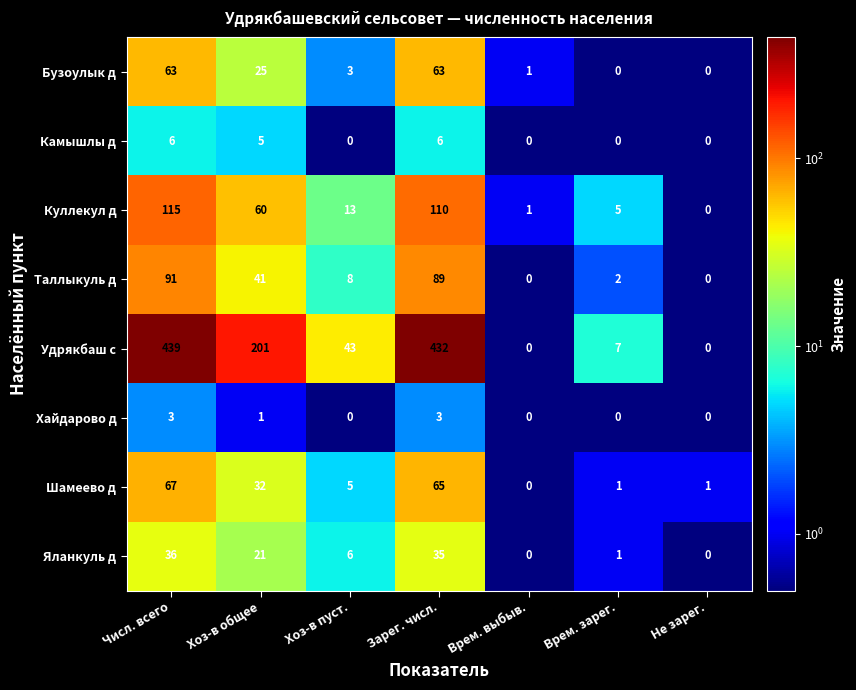

Which label corresponds to the largest value in the chart?

Числ. всего